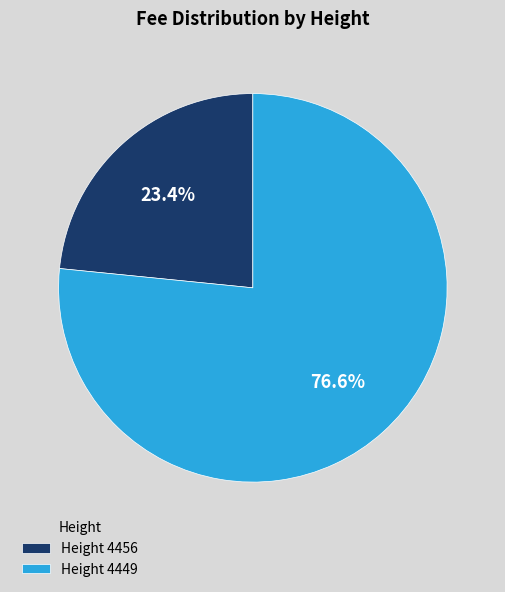

Which has a higher value, Height 4449 or Height 4456?

Height 4449